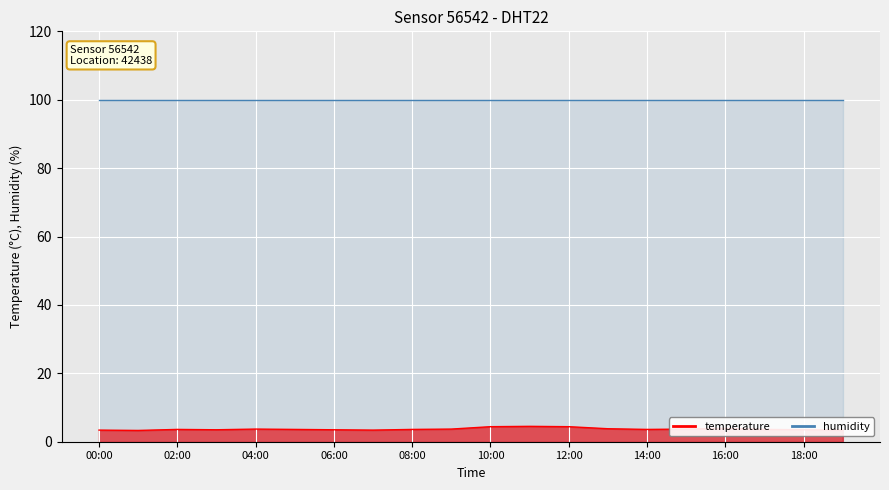

True or false: the data has more than 2 interior local peaks.

True